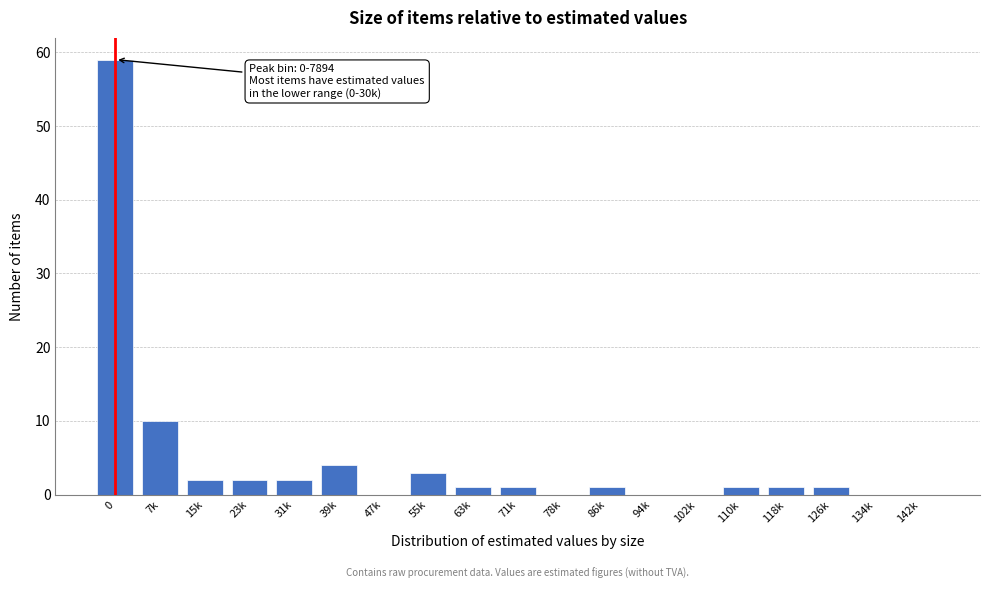

Reading left to right, transcribe all the data shown in this chart.

0=59	7k=10	15k=2	23k=2	31k=2	39k=4	47k=0	55k=3	63k=1	71k=1	78k=0	86k=1	94k=0	102k=0	110k=1	118k=1	126k=1	134k=0	142k=0